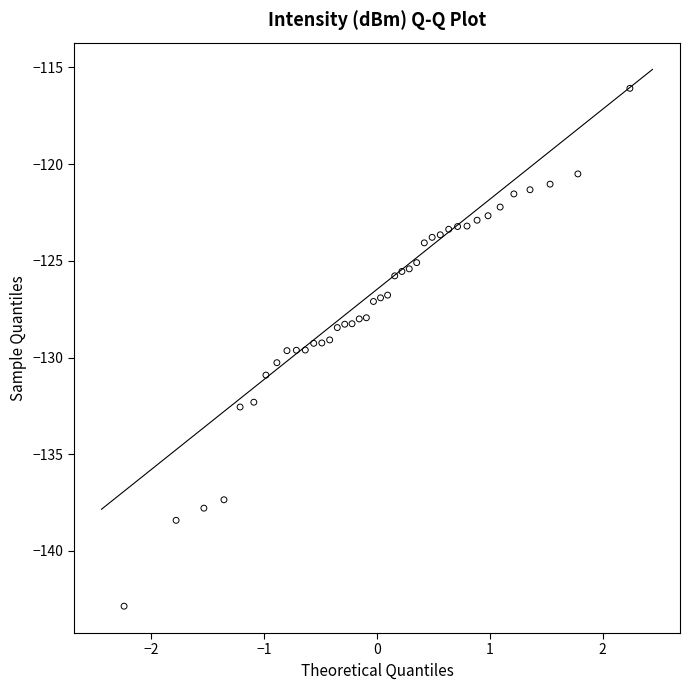

What is the range of Y values (max minus min)?

26.8